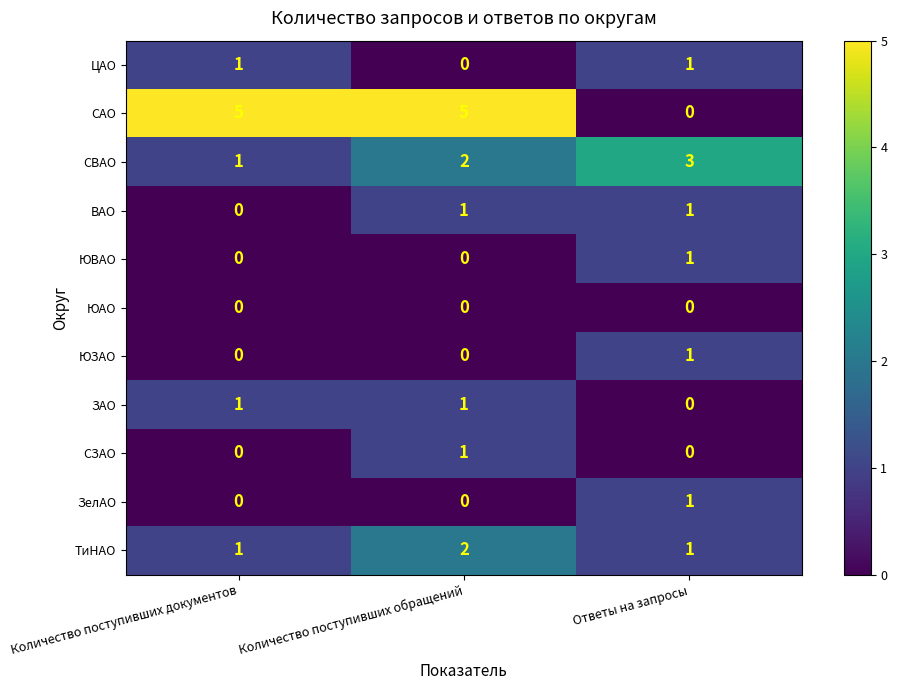

Which series changed the most between Количество поступивших обращений and Ответы на запросы?

САО